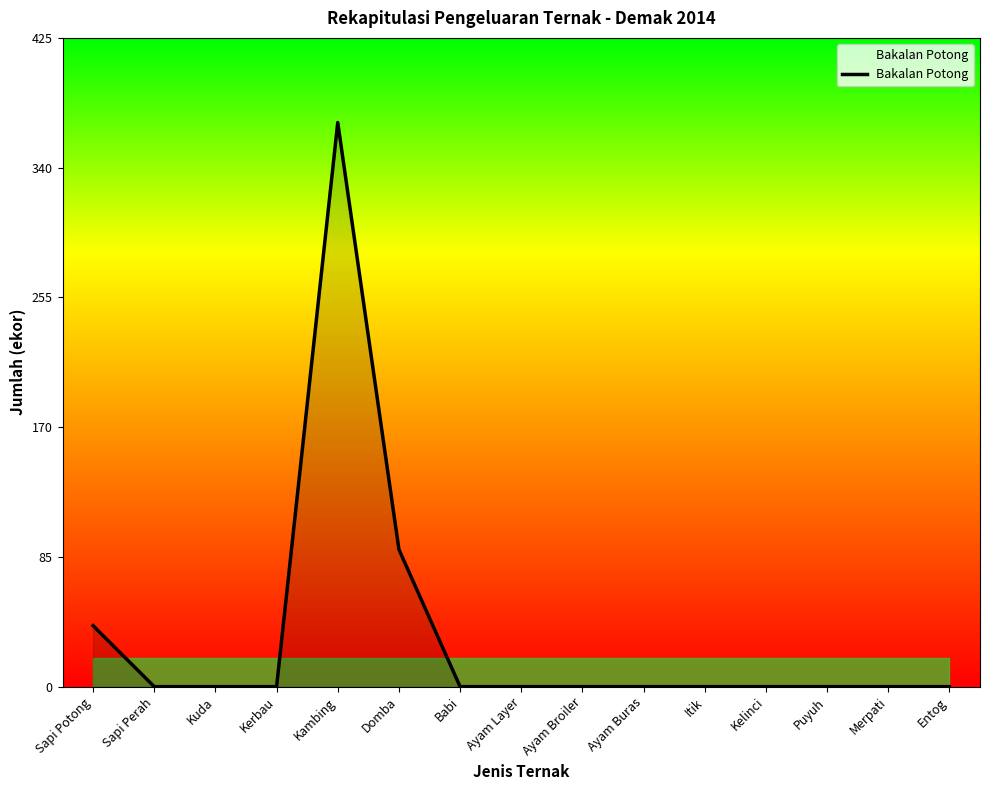

Which label corresponds to the largest value in the chart?

Kambing